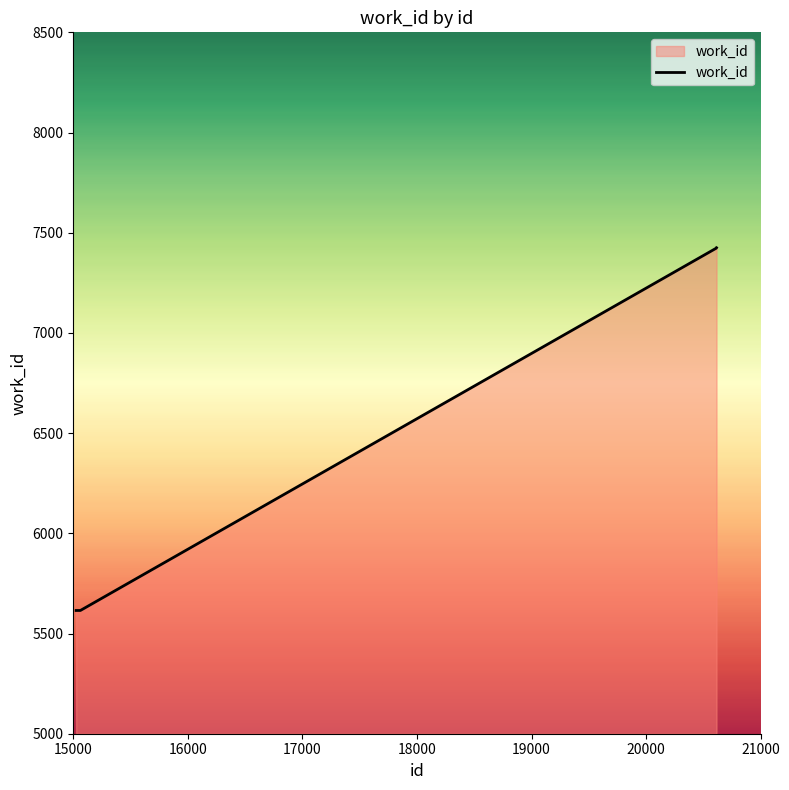

What is the greatest value displayed?

7425